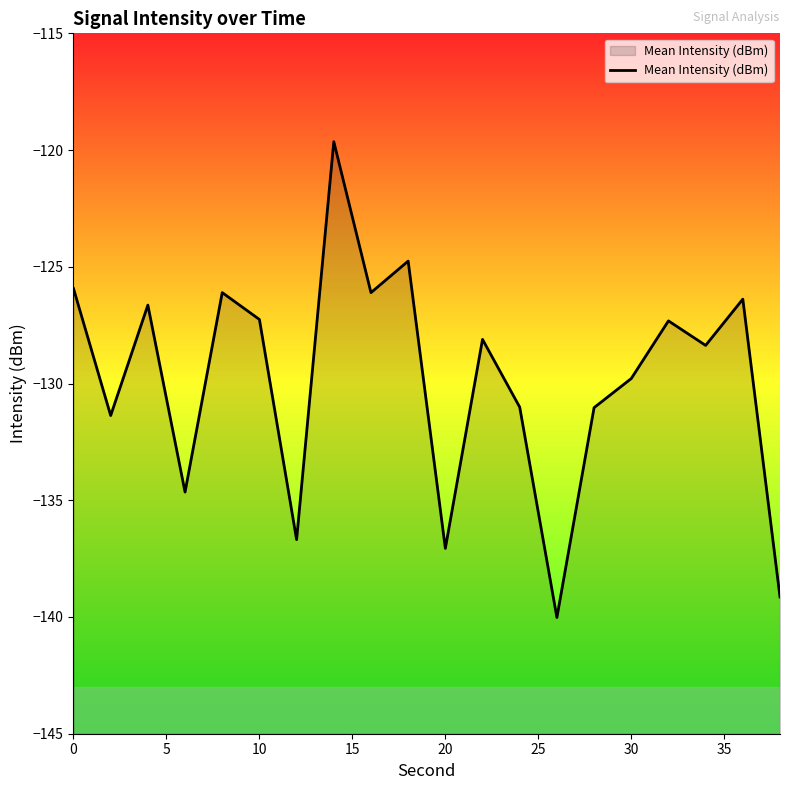

The chart shows a value of -129.8 at 30. True or false?

True